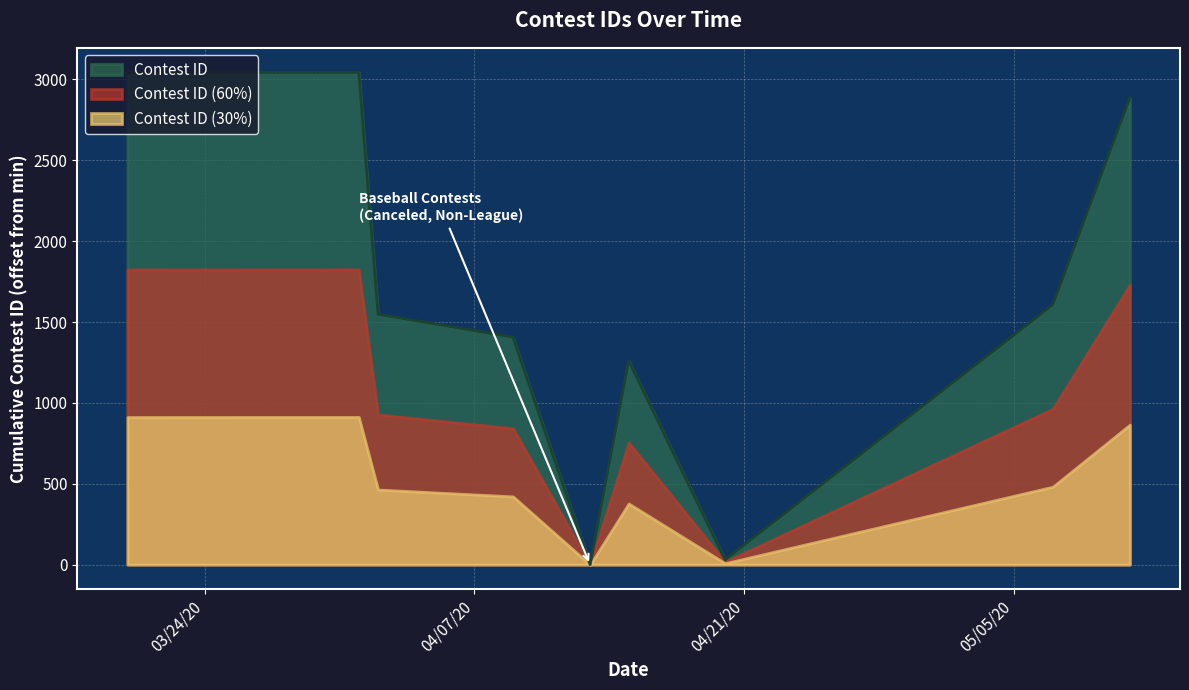

At which category does the data reach its first local valley?

4/13/20